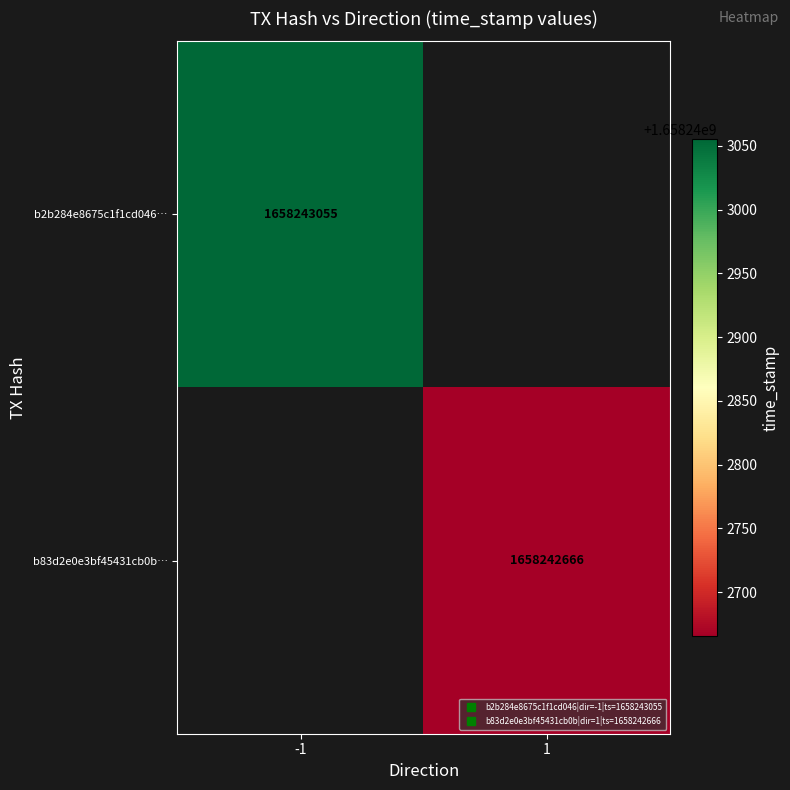

At time_stamp, list the series in order from largest to smallest.

b2b284e8675c1f1cd046f621dcfc48019763dbb, b83d2e0e3bf45431cb0bda82580ff6fcb0da009